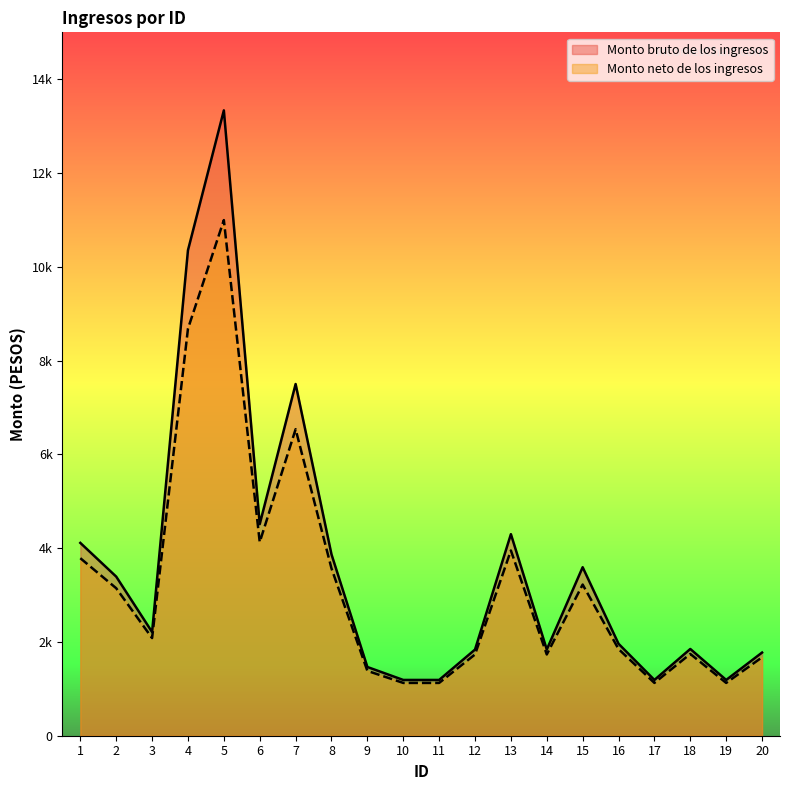

What is the difference between the maximum and minimum values in the Monto neto de los ingresos series?

9869.7